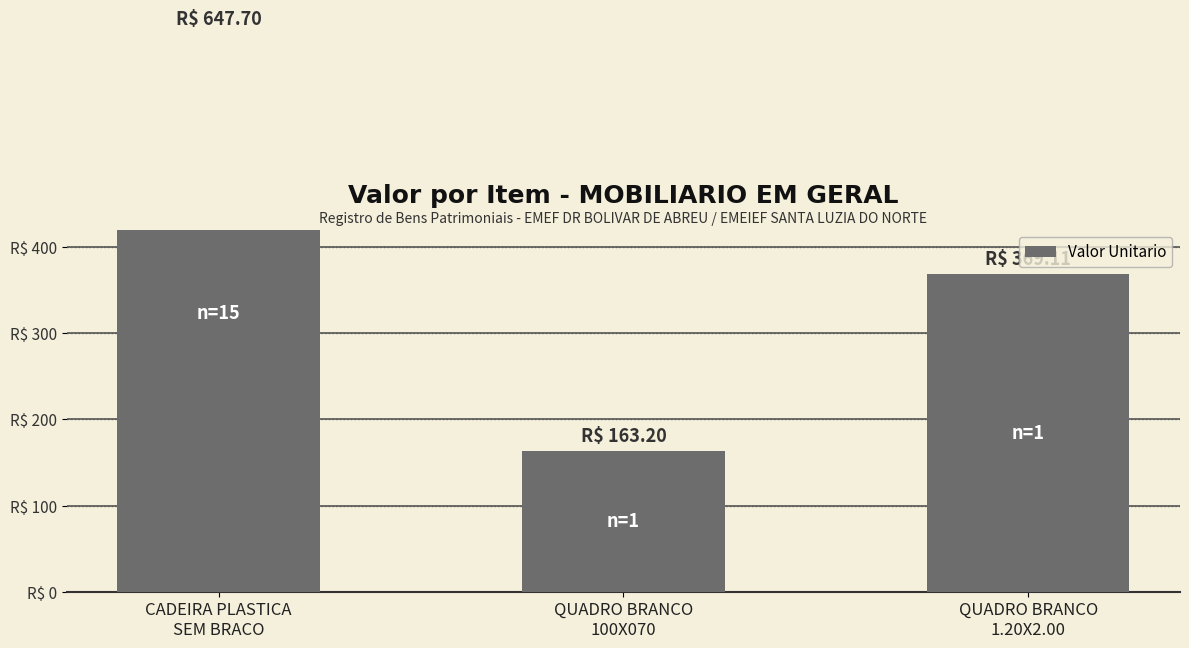

Is it true that the value at CADEIRA PLASTICA
SEM BRACO is 647.7?

True